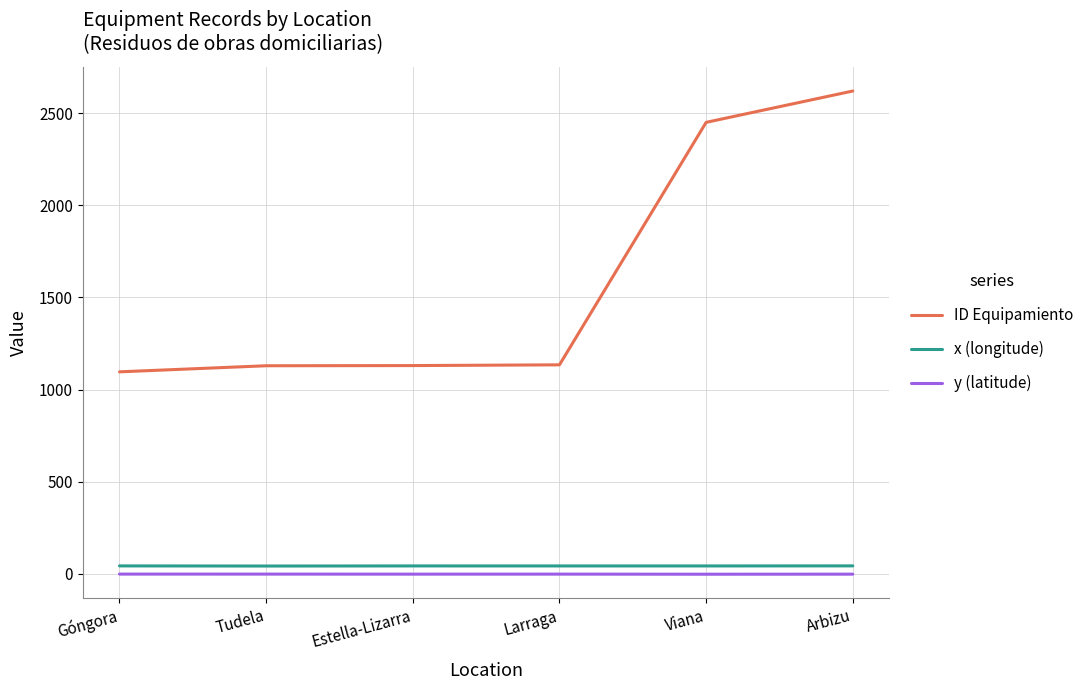

Where is ID Equipamiento nearest to the value 1858?

Viana